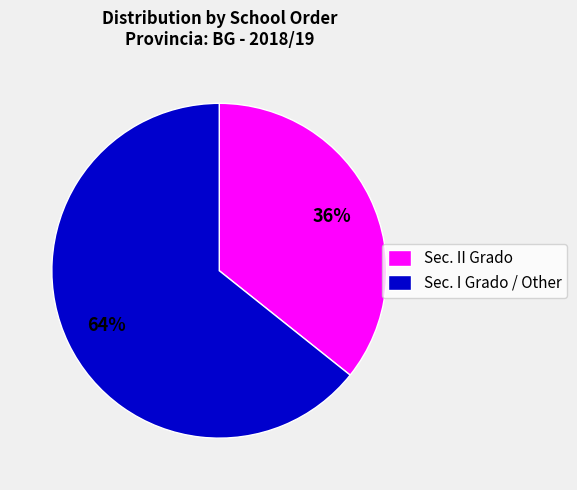

To the nearest percent, what portion does Sec. II Grado represent?

36%